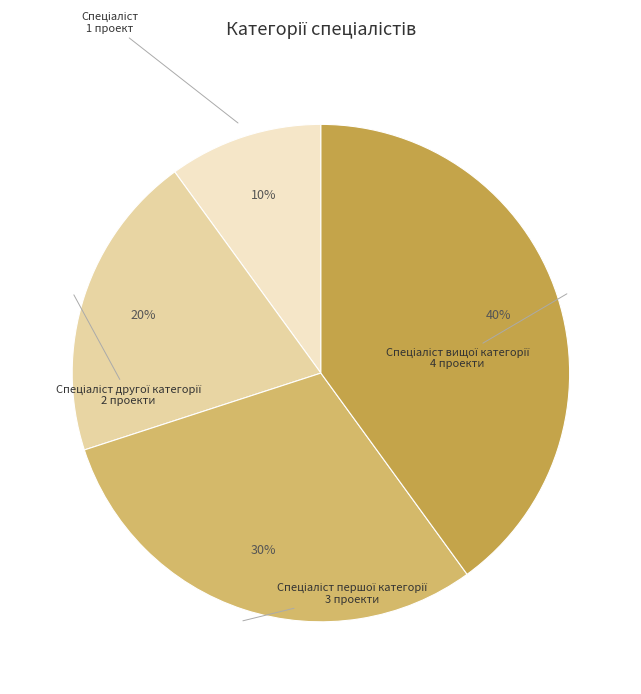

To the nearest percent, what is the difference between the largest and smallest slice percentages?

30%